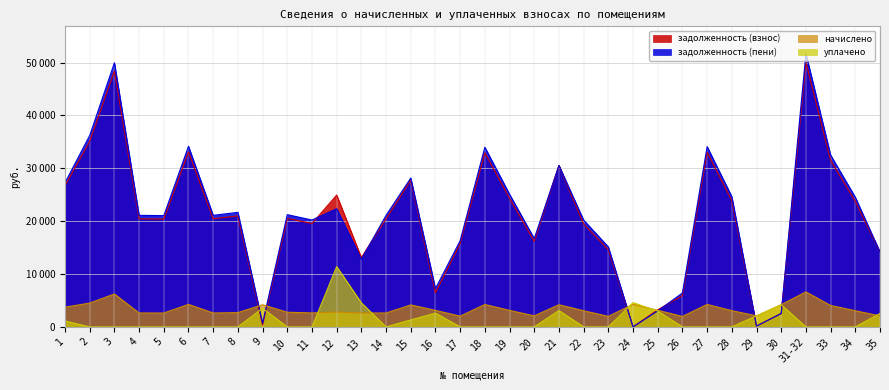

In задолженность (пени), how many points are lower than both neighbors (excluding endpoints)?

9